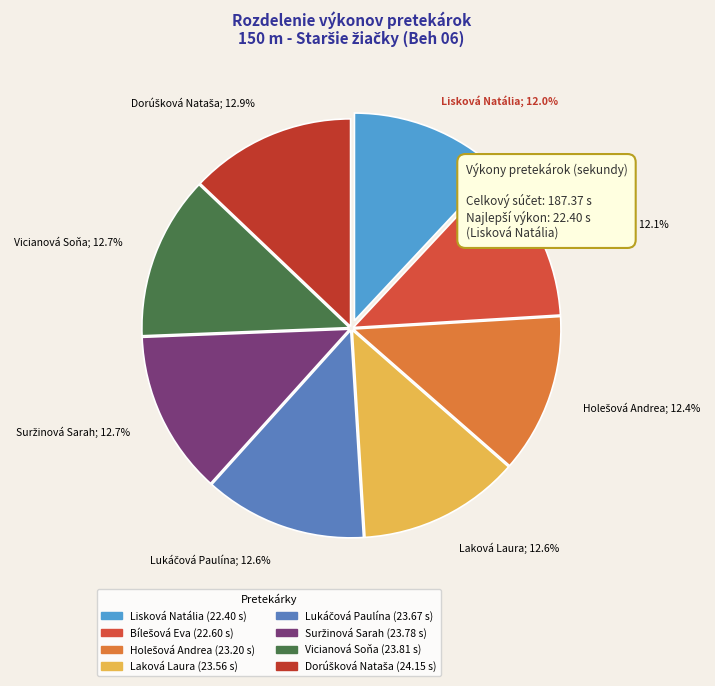

True or false: Holešová Andrea accounts for 7% of the total.

False